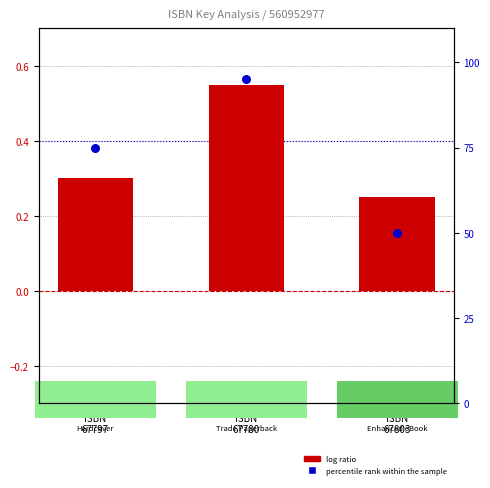

Which series reaches the maximum Y coordinate?

percentile rank within the sample